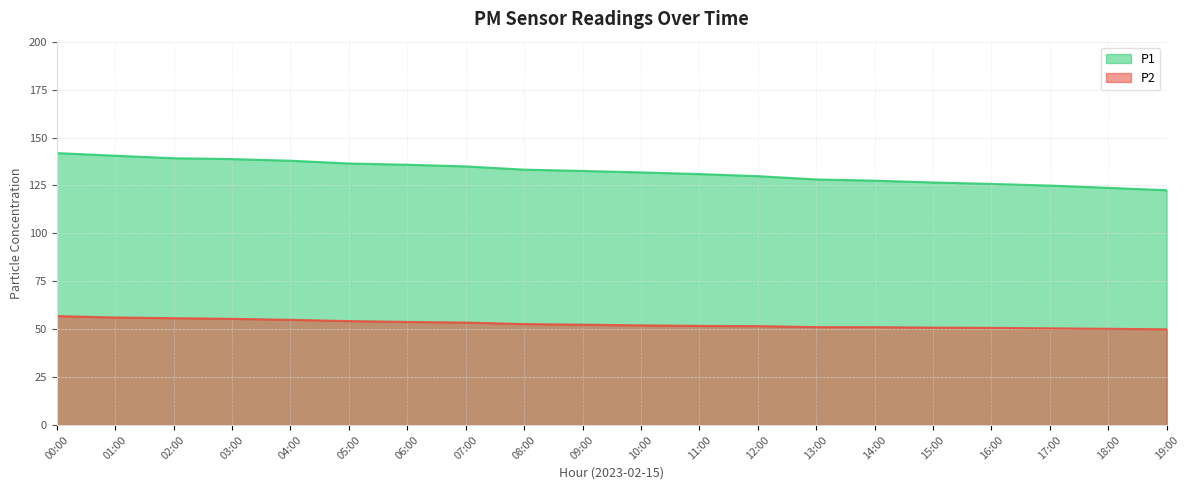

Rank the series at 14:00 from lowest to highest value.

P2, P1